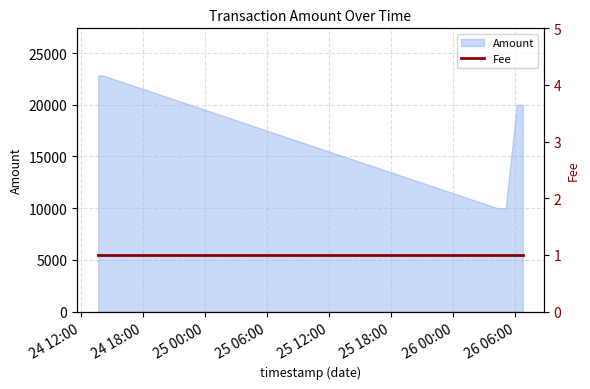

What is the average value?

17607